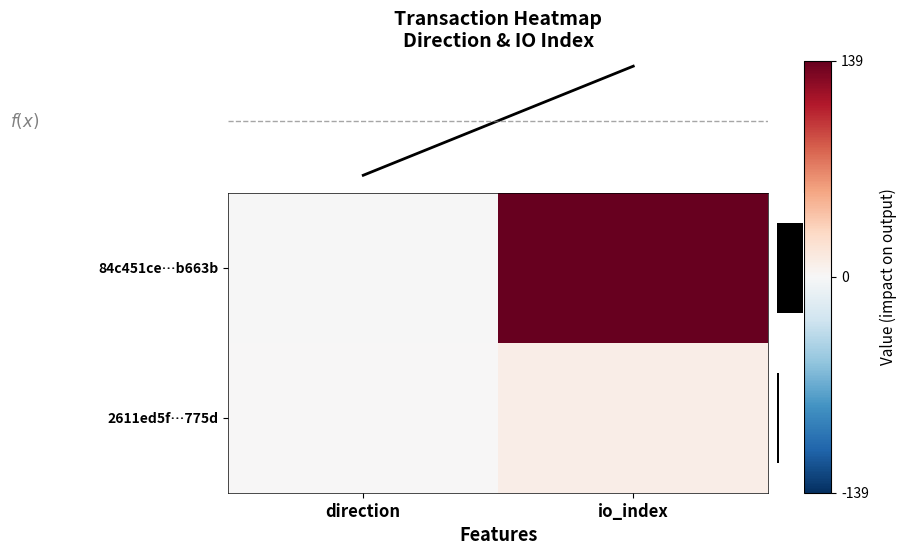

Is the value of 2611ed5f…775d at direction greater than the value of 84c451ce…b663b at direction?

Yes